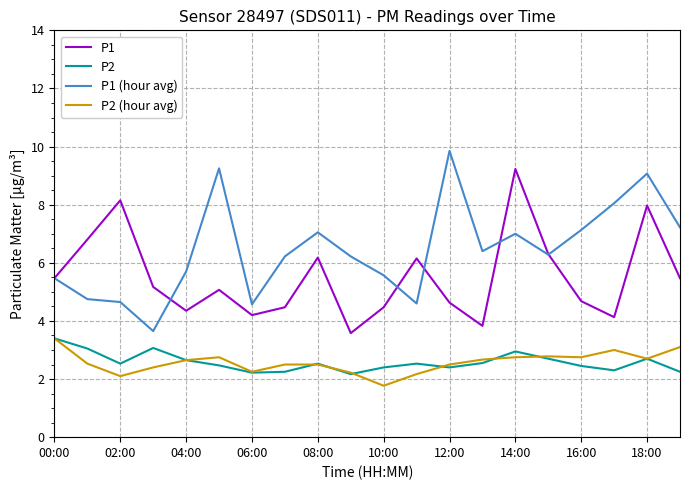

What is the difference between the second highest and second lowest values in the P1 series?

4.3